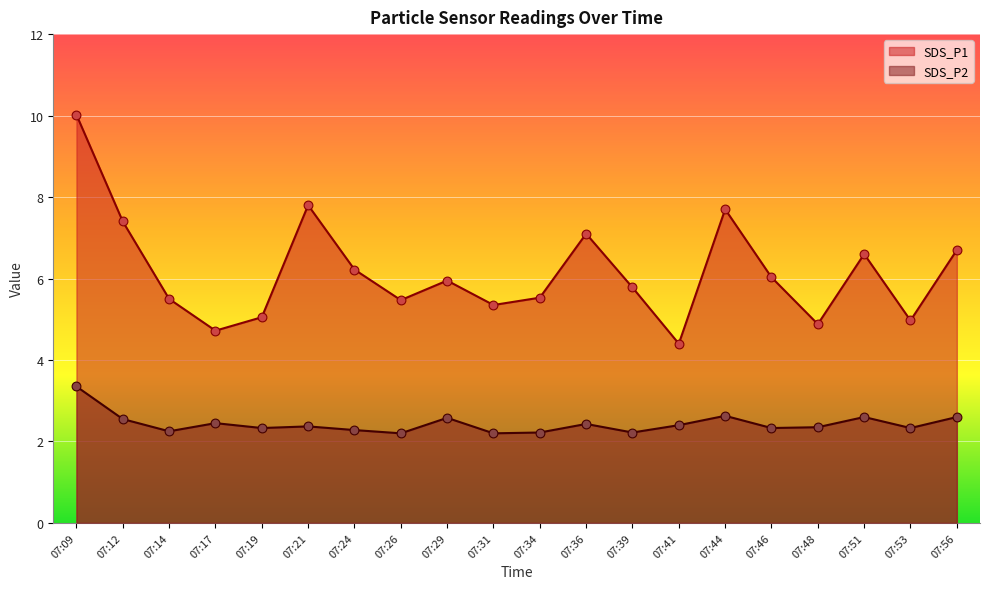

Which series contains the highest Y value?

SDS_P1